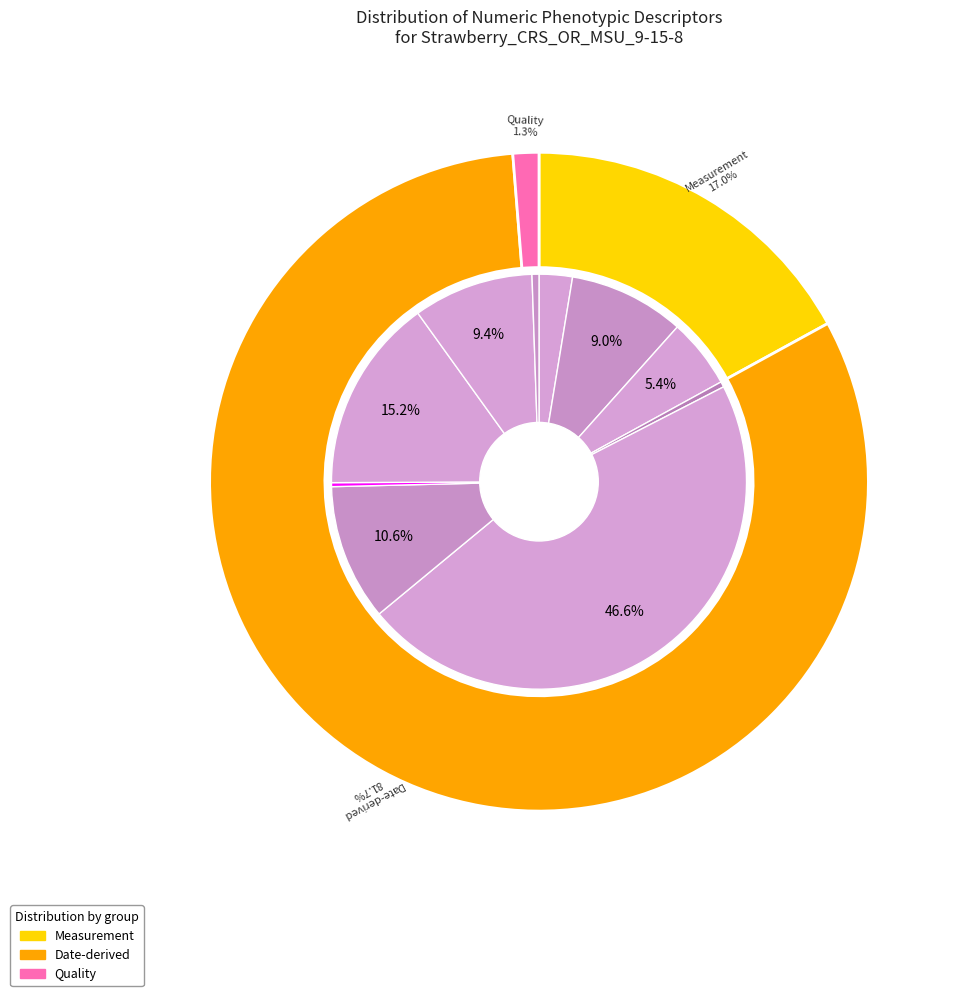

What is the total percentage of GDD_FIRST_BLOOM and JULIAN_FST_BLOOM?

13.7%